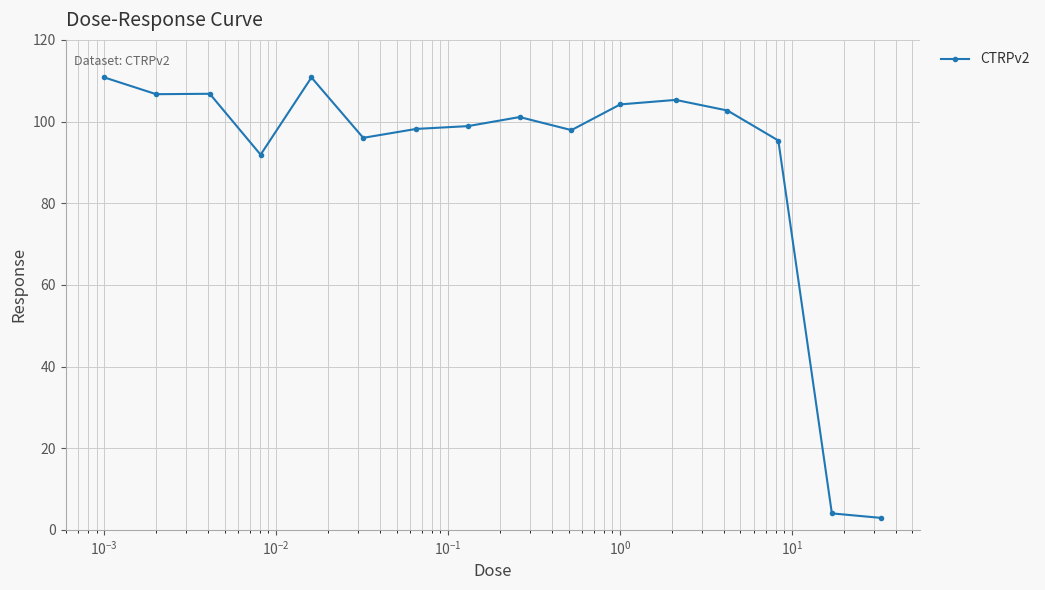

What is the difference between the maximum and second lowest values?

106.8